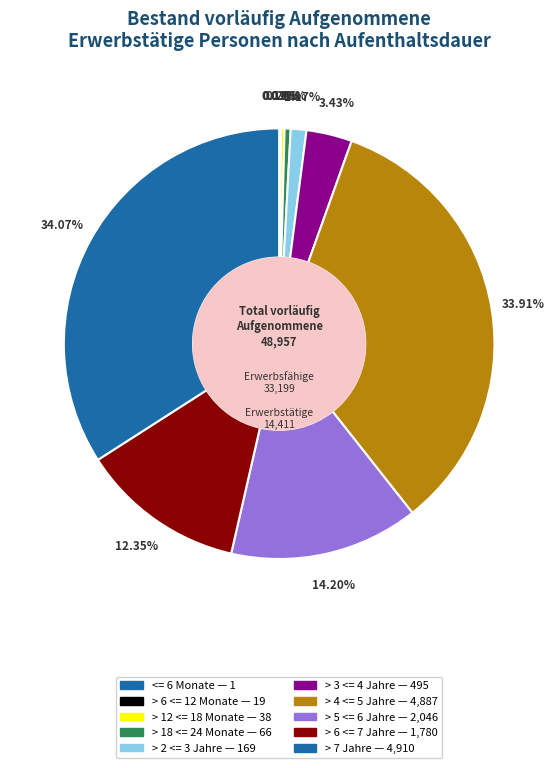

To the nearest percent, what portion does > 6 <= 7 Jahre represent?

12%